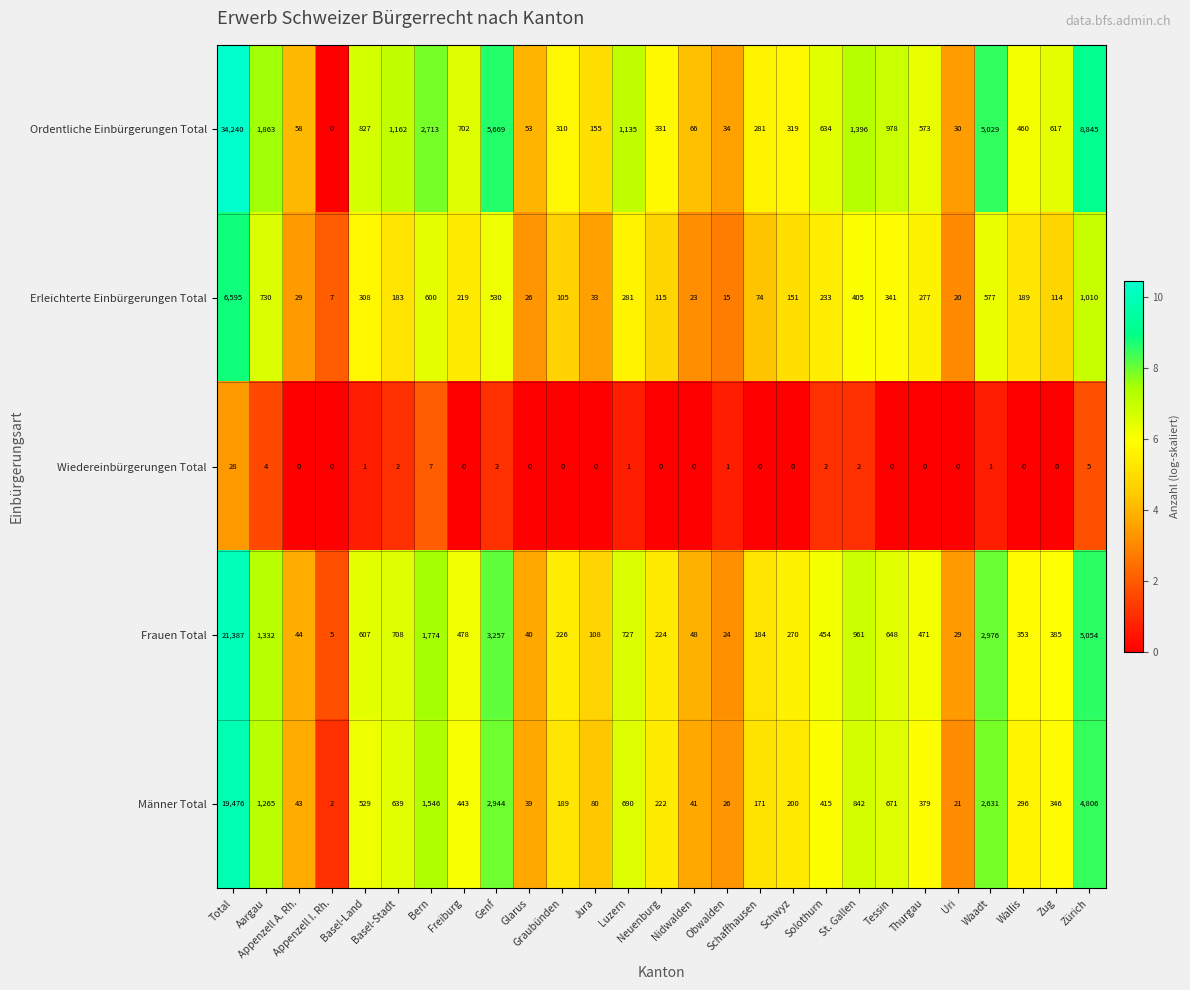

What is the maximum value shown in the chart?

34240